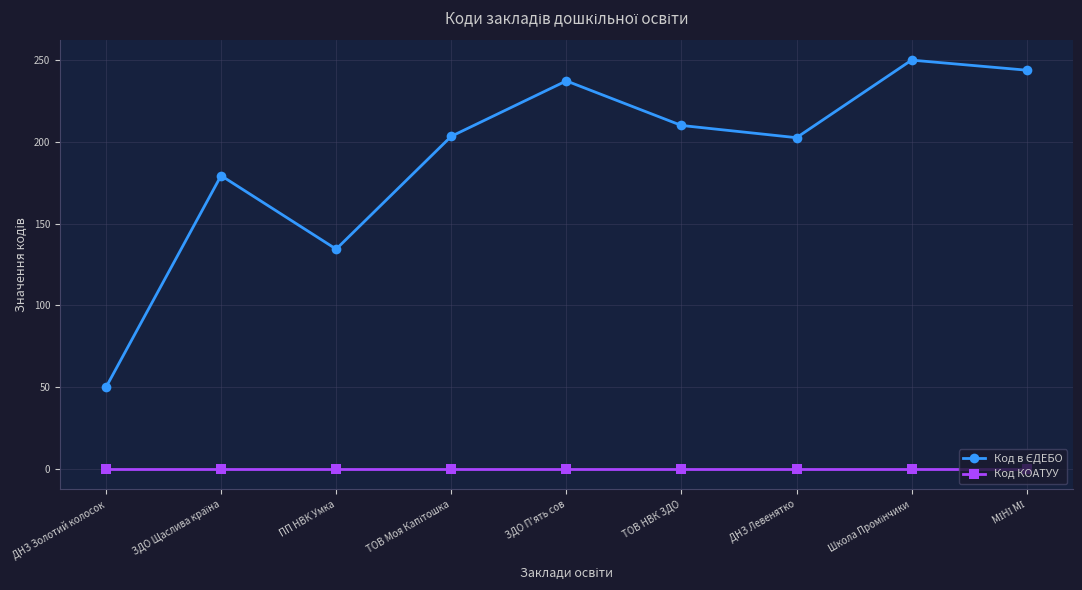

What is the difference between the highest and lowest values at ТОВ НВК ЗДО?

210.1